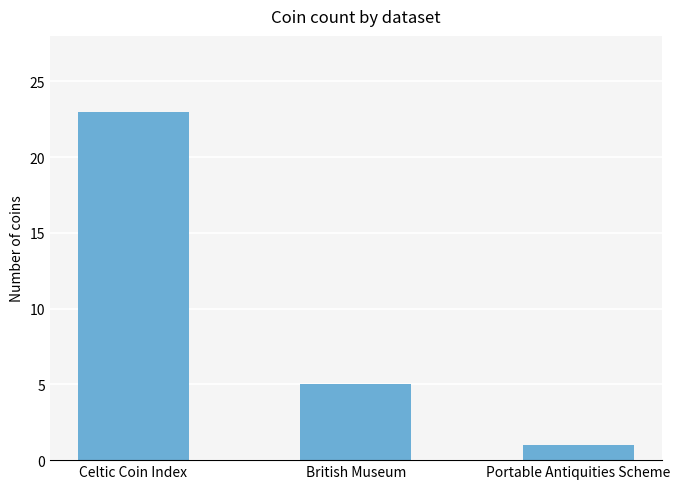

Which has a higher value, British Museum or Celtic Coin Index?

Celtic Coin Index